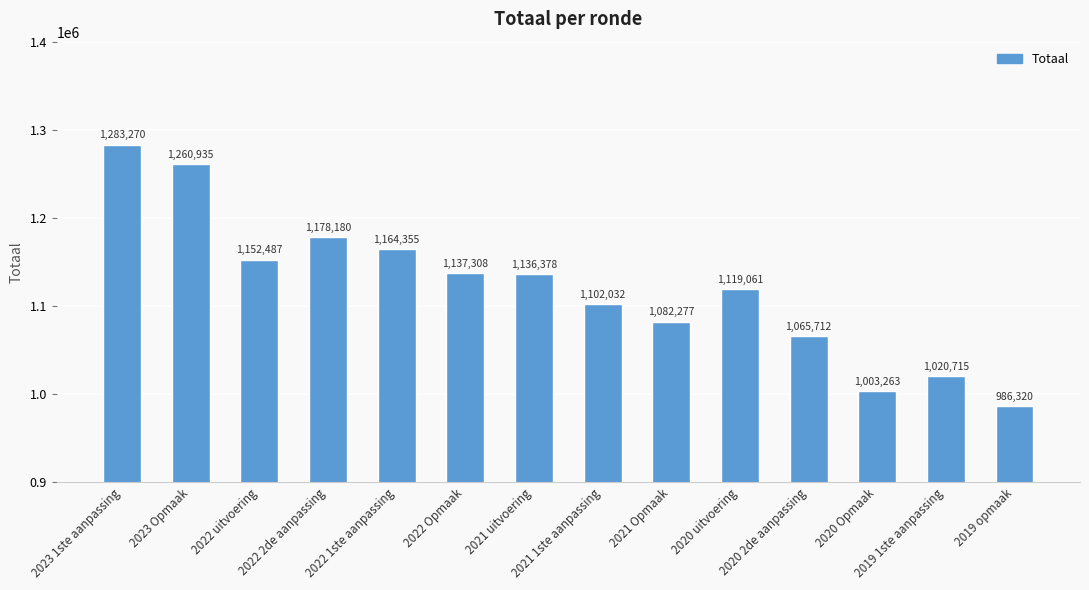

The chart shows a value of 1137308 at 2022 Opmaak. True or false?

True